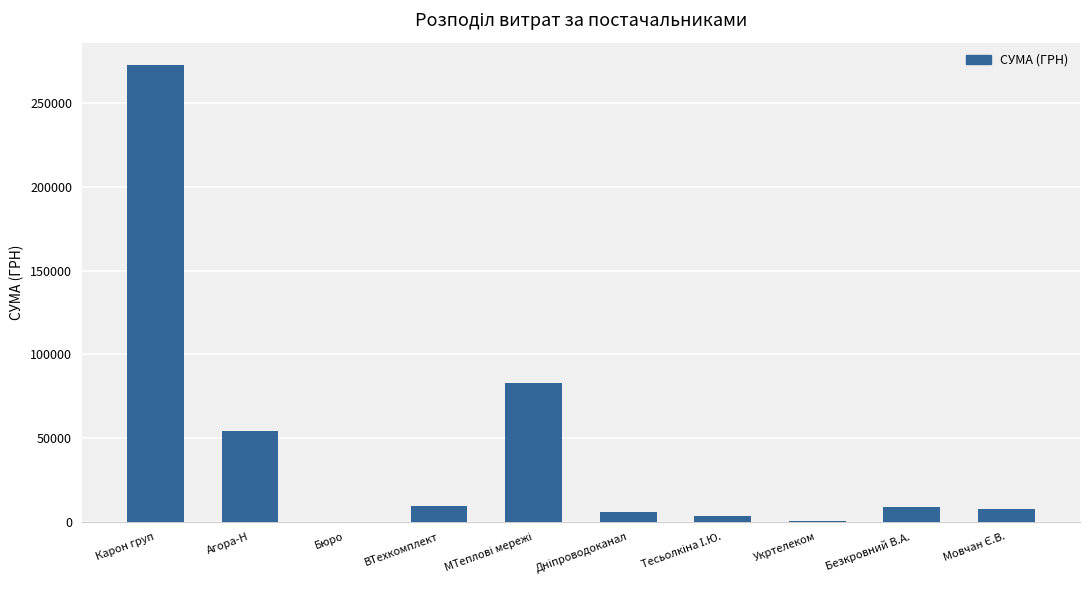

Is it true that the value at Агора-Н is 27503.3?

False